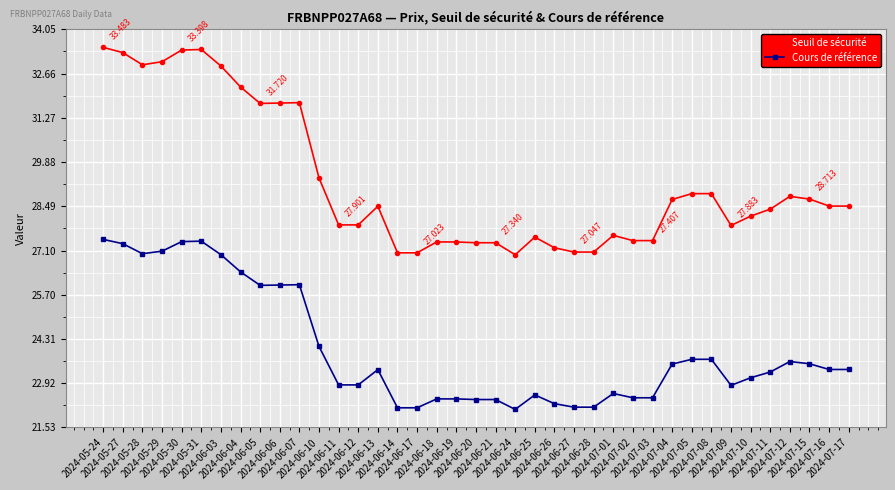

What position from the right is 2024-07-03?

11